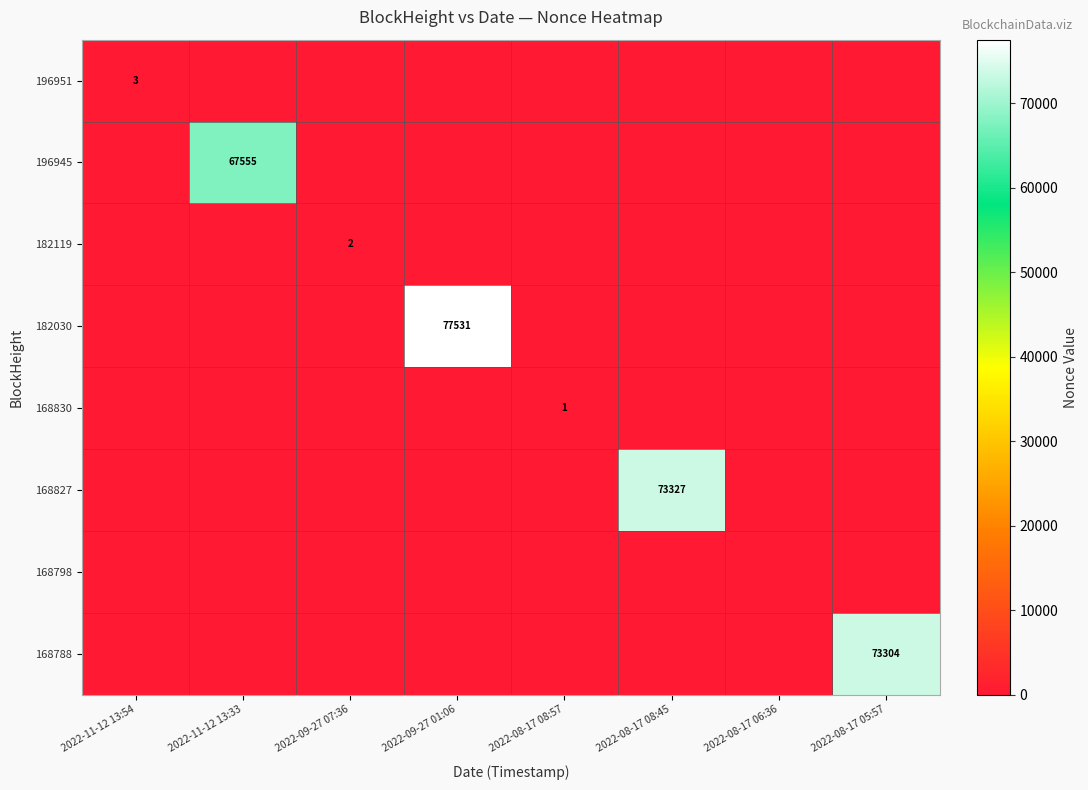

Which series changed the most between 2022-11-12 13:33 and 2022-09-27 01:06?

182030